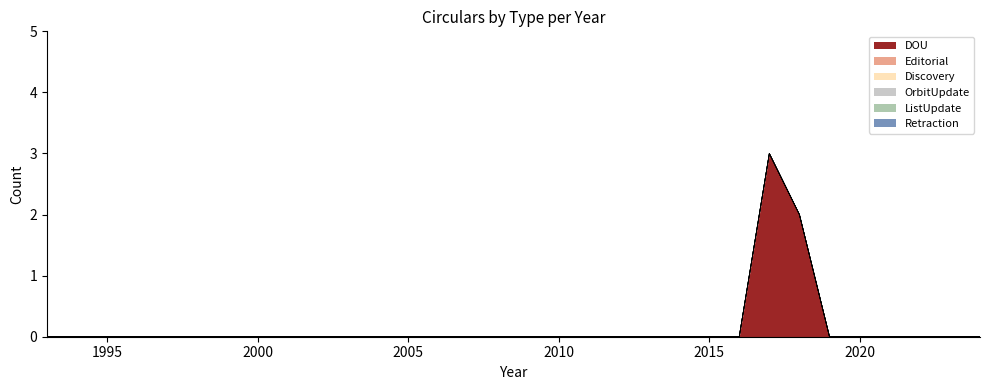

The DOU series shows 0 at 2012. True or false?

True